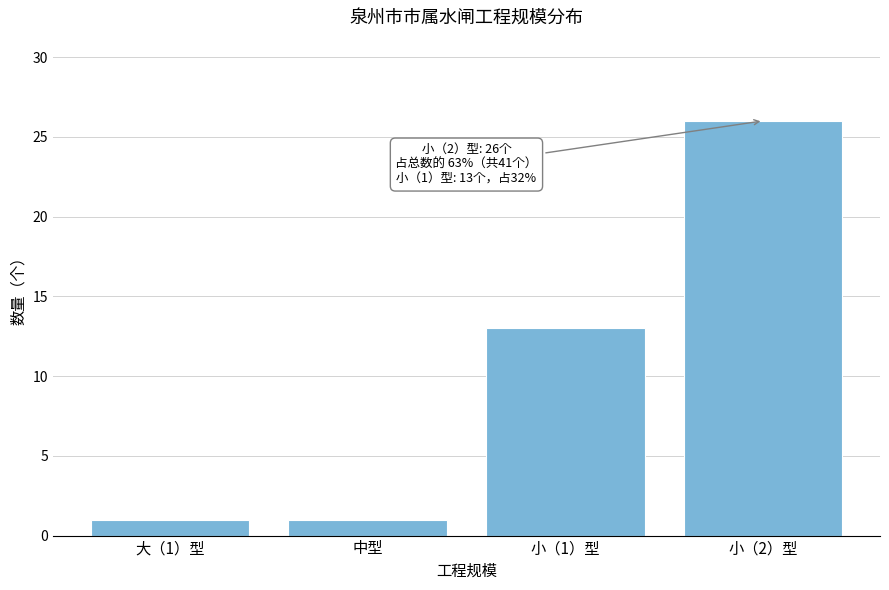

Reading left to right, extract all data points from this chart.

1	1	13	26